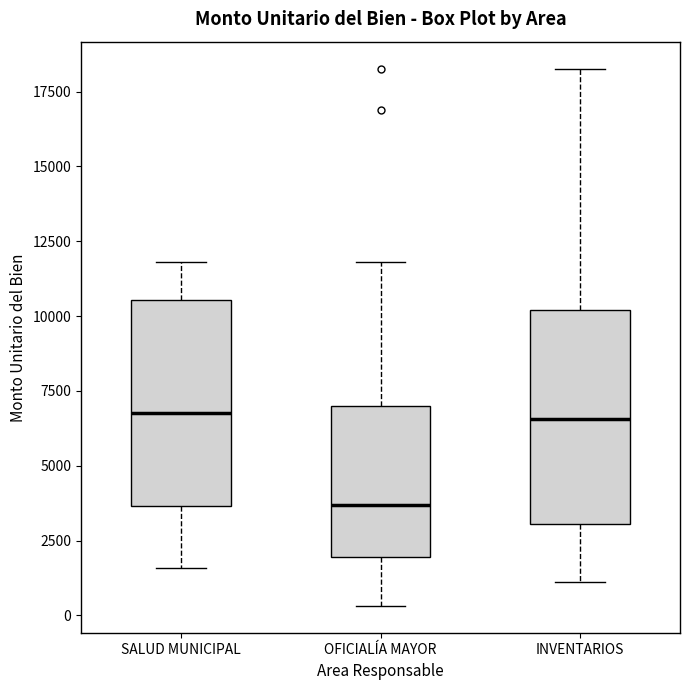

Reading left to right, read every box against the y-axis: the position of its median line, the range the box covers, and the ends of its whiskers. The values are not printed on the chart, so give them approximately, as read against the axis.

SALUD MUNICIPAL: median 7000, box 3500 to 10500, whiskers 1500 to 12000
OFICIALÍA MAYOR: median 3500, box 2000 to 7000, whiskers 500 to 12000
INVENTARIOS: median 6500, box 3000 to 10000, whiskers 1000 to 18500